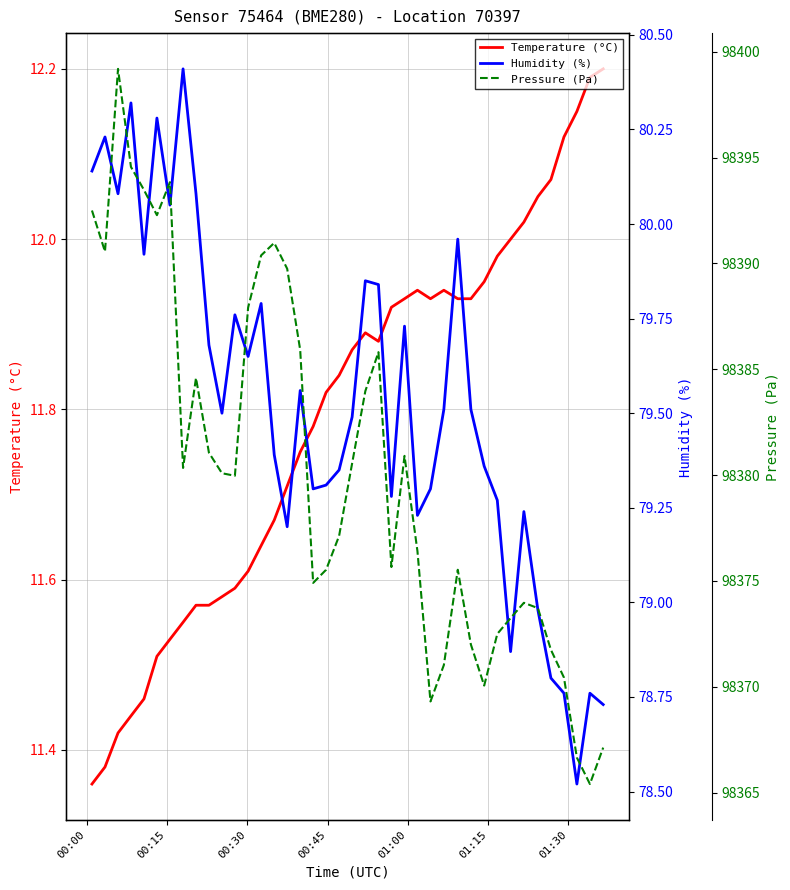

True or false: Humidity (%) and Pressure (Pa) cross at least once.

False